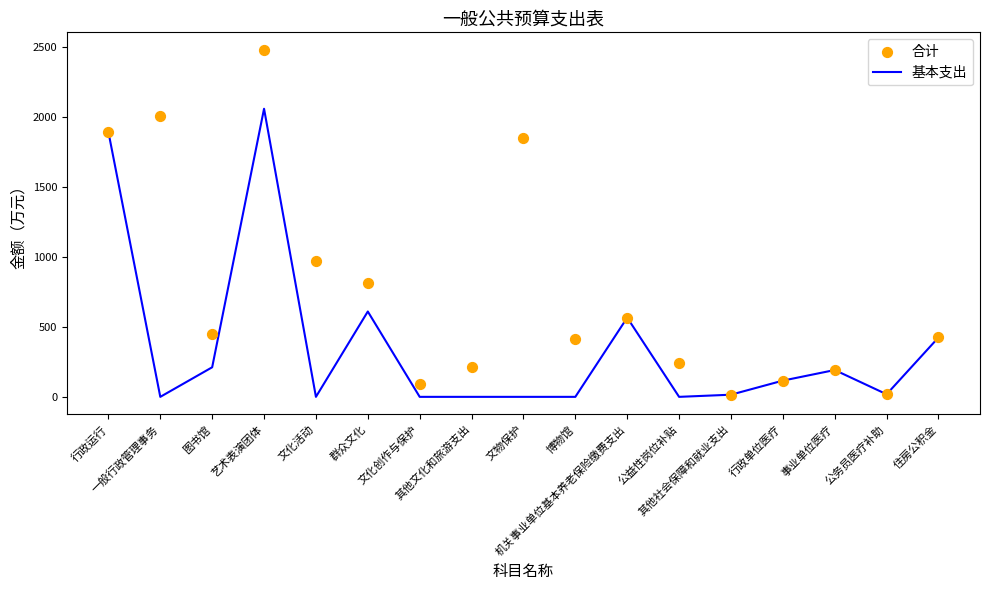

What is the total value across all series at 其他文化和旅游支出?

214.1